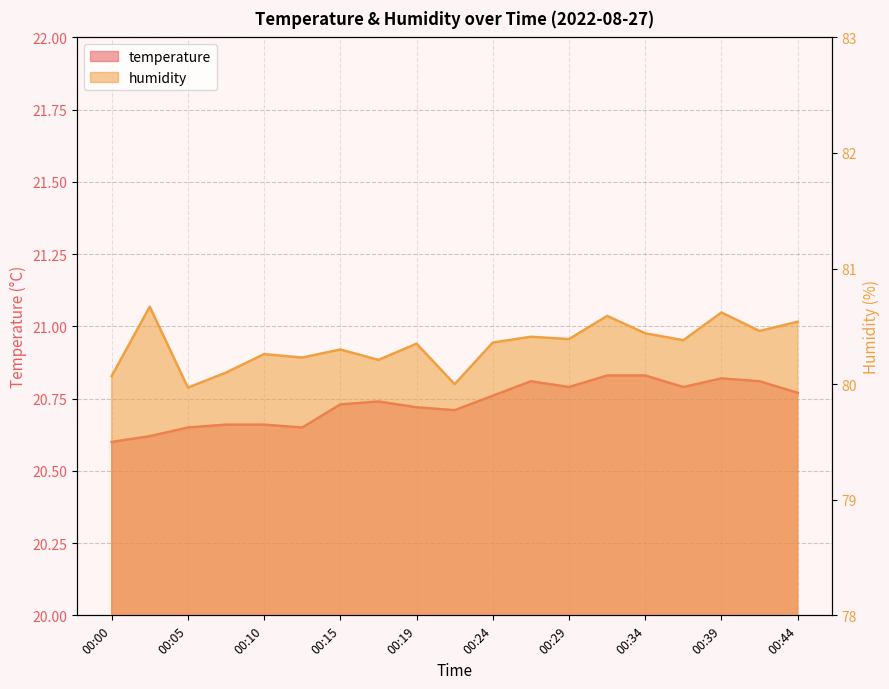

Between 00:07 and 00:10, which is larger?

00:07